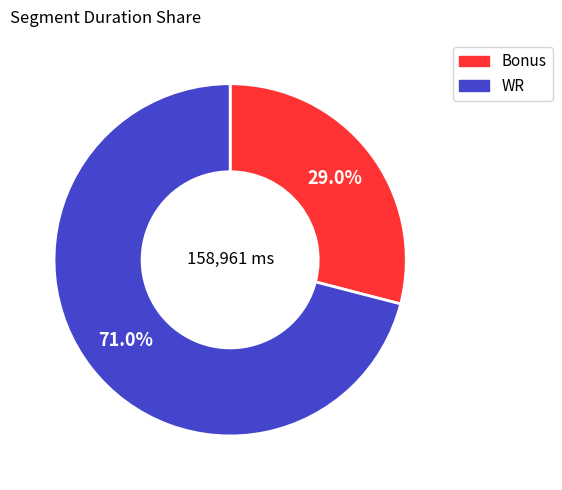

Which has a higher value, Bonus or WR?

WR